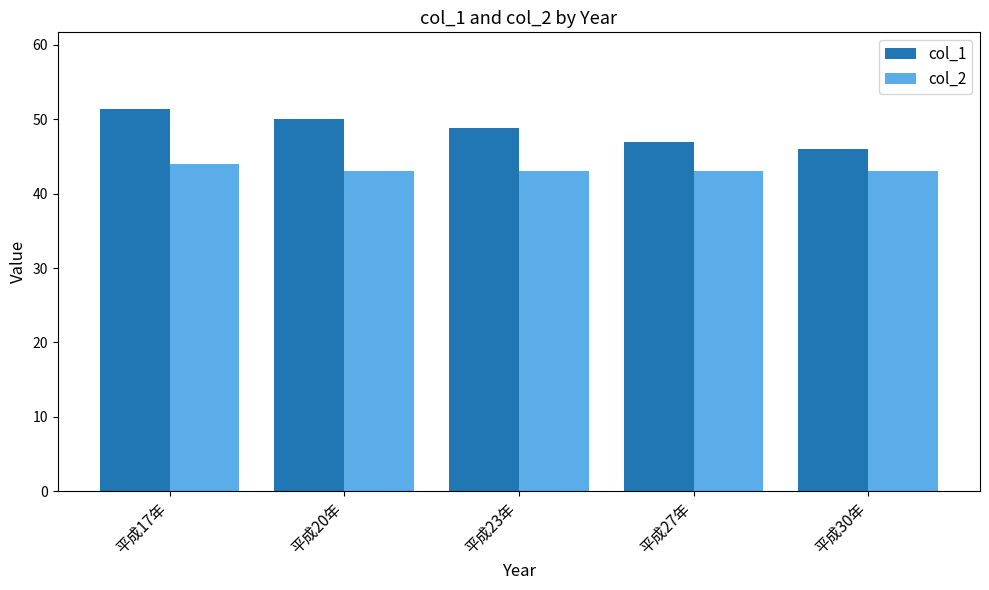

What is the difference between the maximum and second lowest values in the col_2 series?

1.0